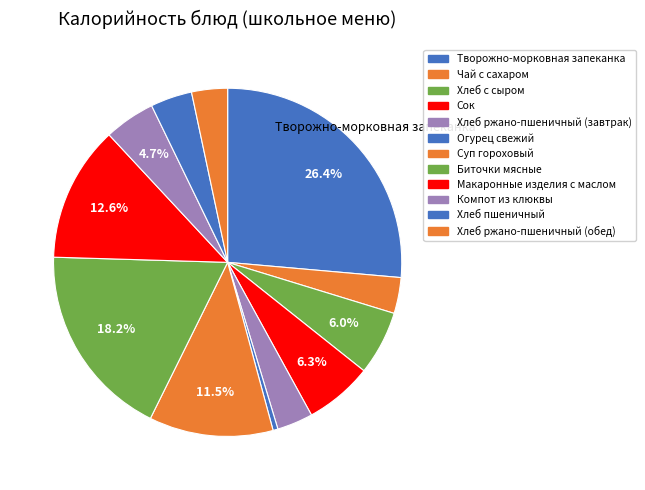

Rank the categories by value from lowest to highest.

Огурец свежий, Хлеб ржано-пшеничный (завтрак), Хлеб ржано-пшеничный (обед), Чай с сахаром, Хлеб пшеничный, Компот из клюквы, Хлеб с сыром, Сок, Суп гороховый, Макаронные изделия с маслом, Биточки мясные, Творожно-морковная запеканка